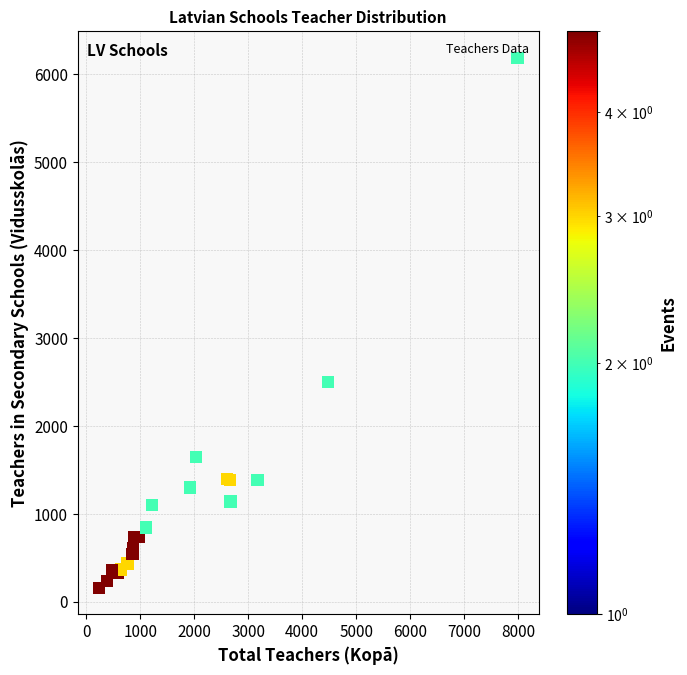

What Y value in the scatter plot is closest to 3175?

2505